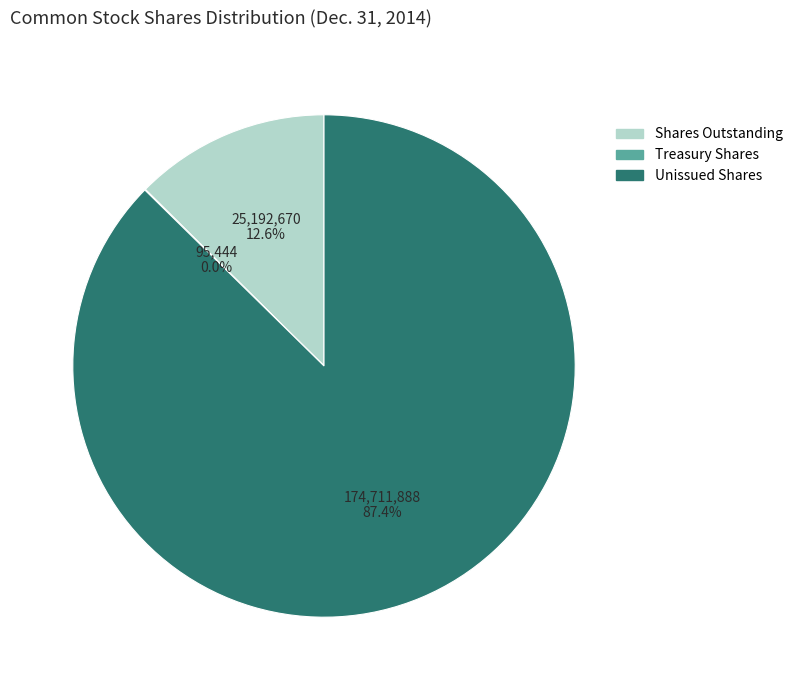

How much of the chart is everything except Shares Outstanding?

87.4%